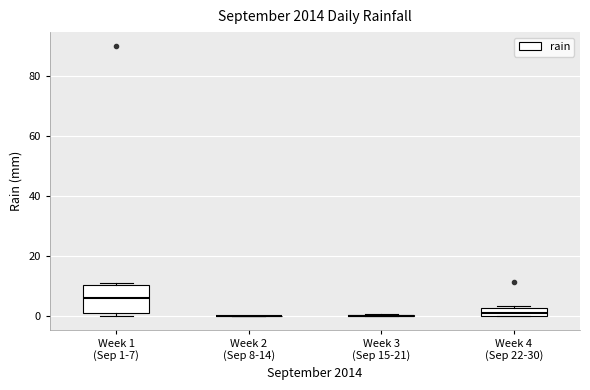

Where is the lower edge of the box for Week 1 (Sep 1-7) on the y-axis? The values are not printed on the chart, so give them approximately, as read against the axis.

2